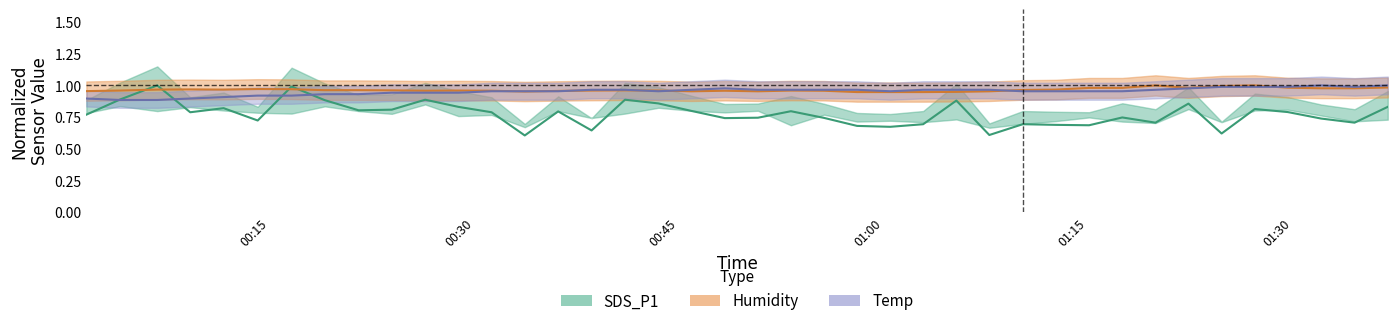

What is the highest value of the Temp series?

1.0